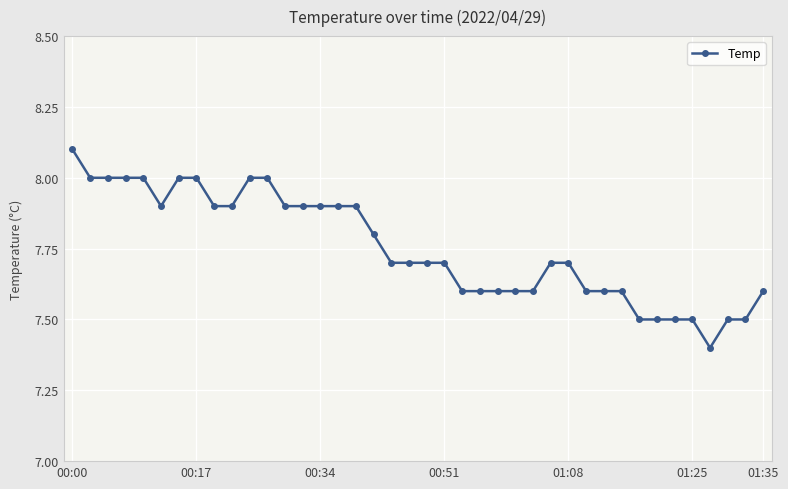

How many values are between 7 and 8?

39